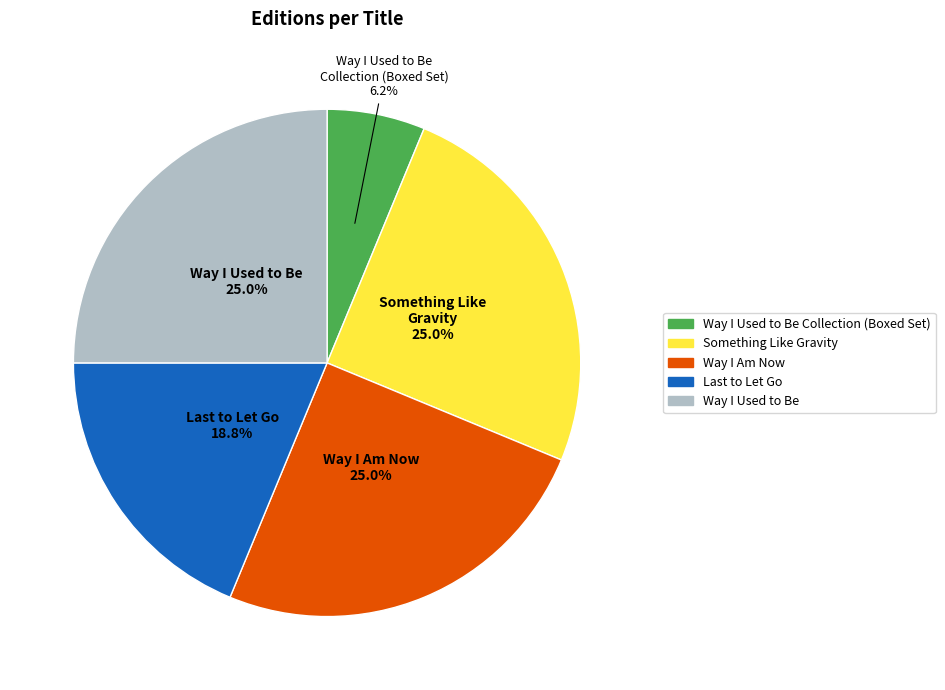

How many slices are in this pie chart?

5